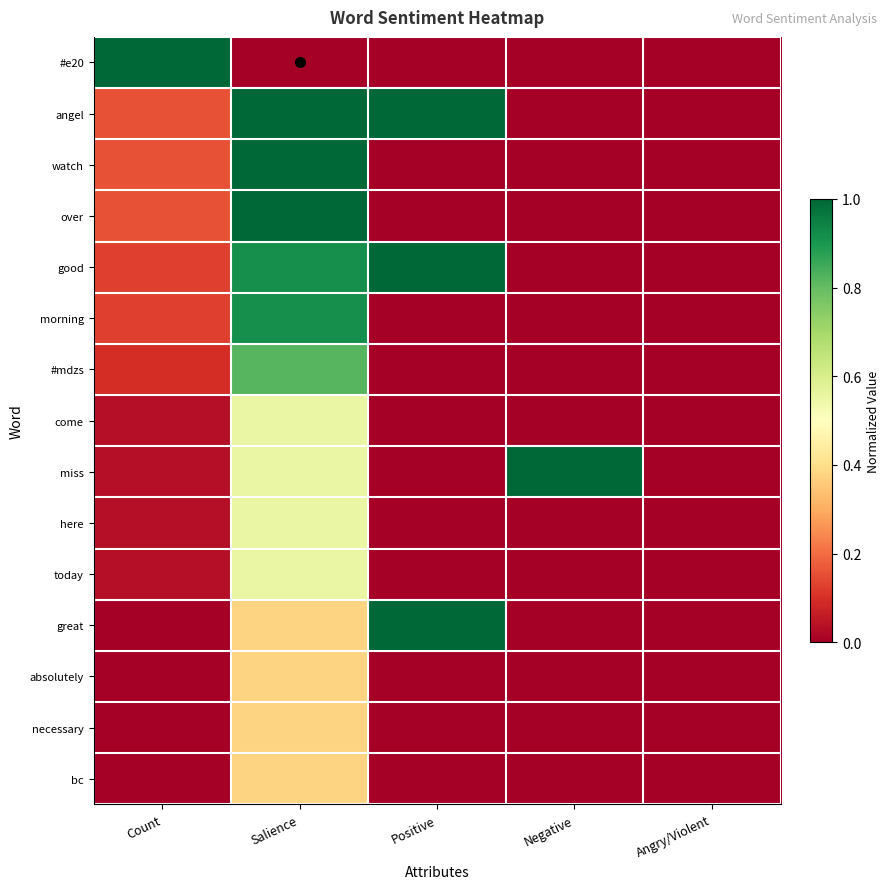

Which series changed the most between Negative and Angry/Violent?

miss